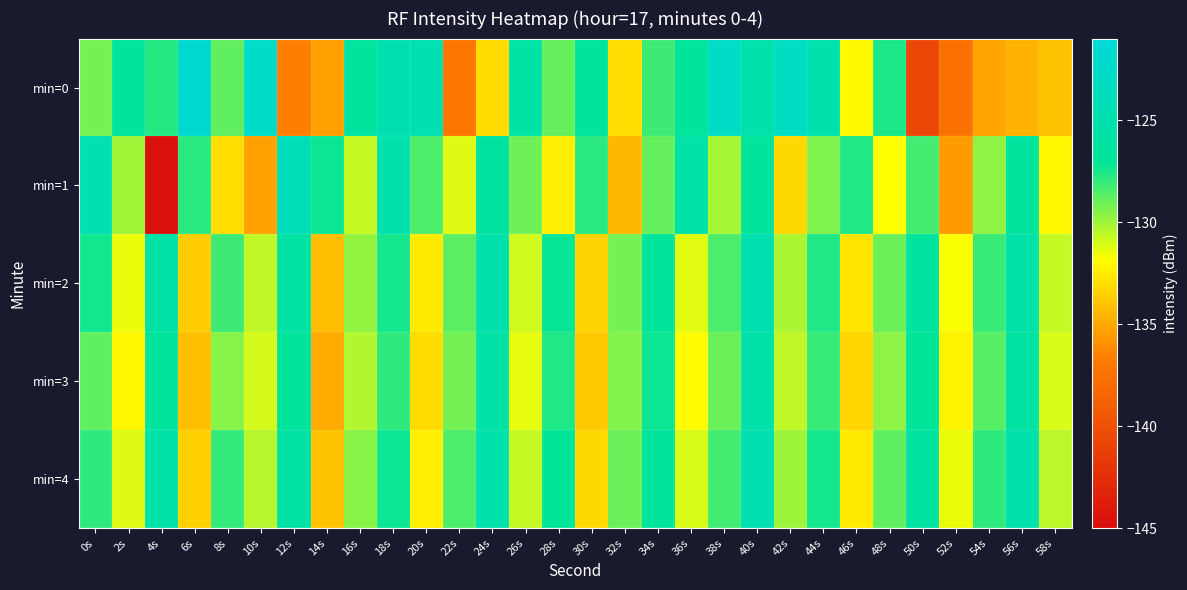

How many series are shown in this chart?

5